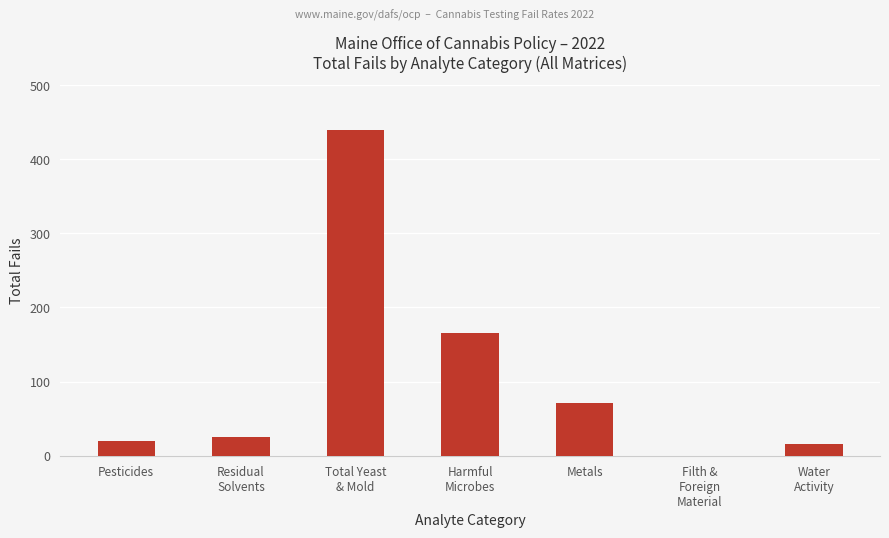

Does the chart contain stacked bars?

No